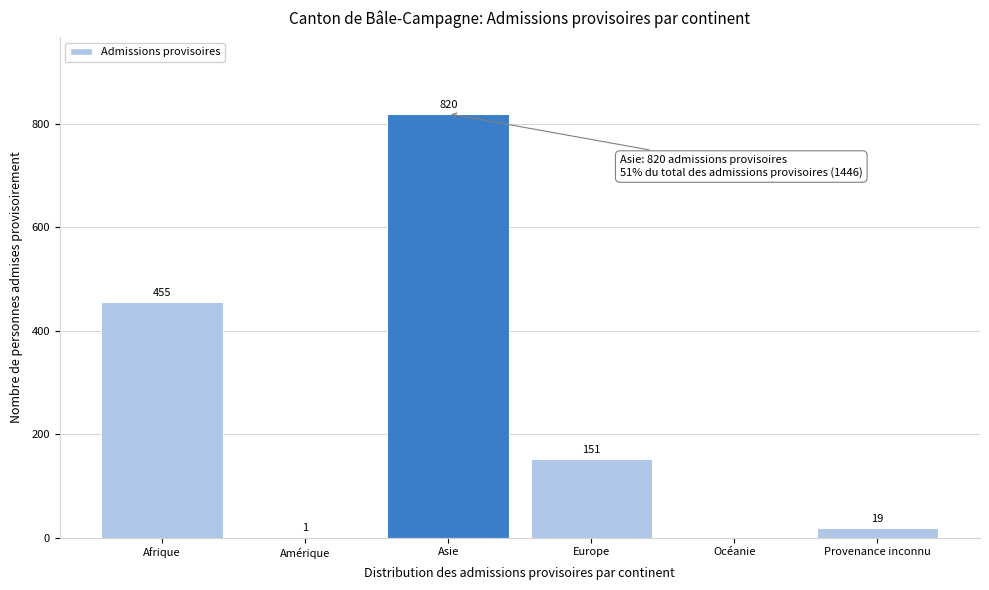

Reading left to right, transcribe all the data shown in this chart.

Afrique=455	Amérique=1	Asie=820	Europe=151	Océanie=0	Provenance inconnu=19